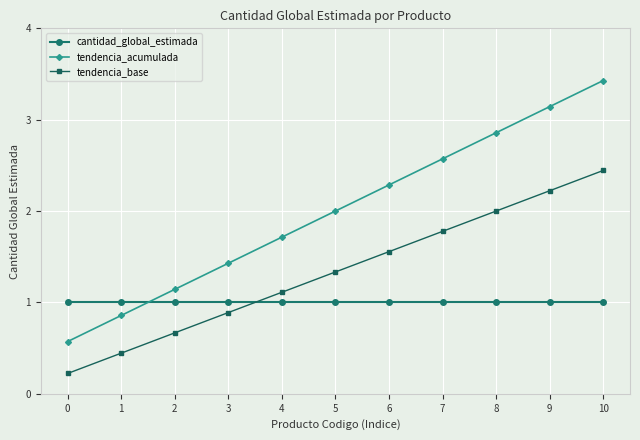

Between 0 and 1, which series saw the biggest shift?

tendencia_acumulada